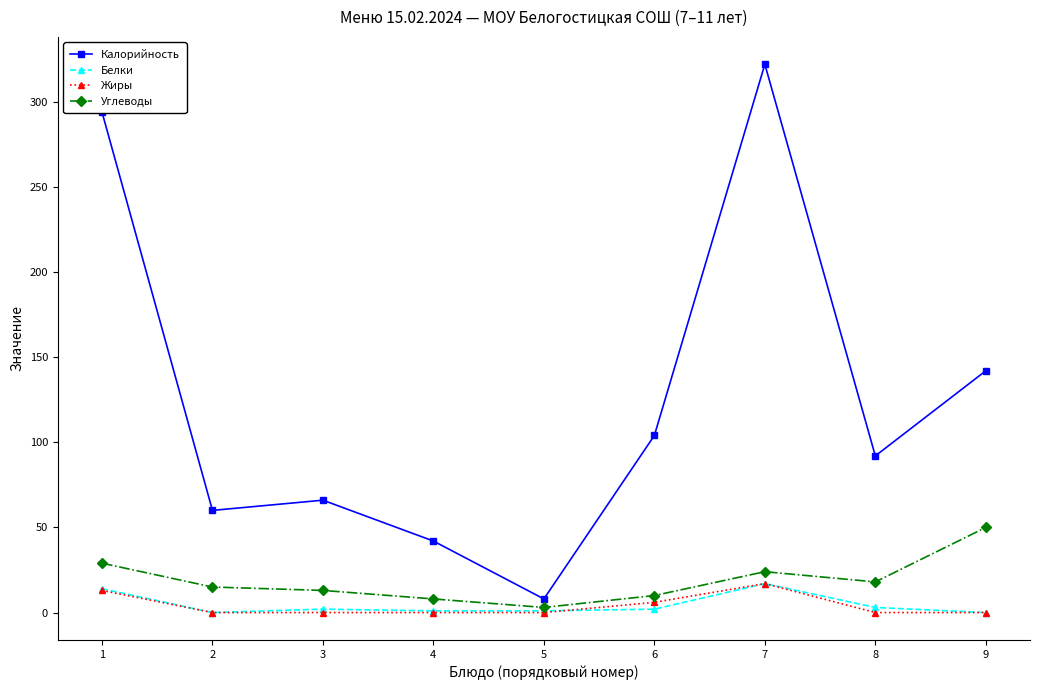

What is the value of the Калорийность point at the 3rd from the left?

66